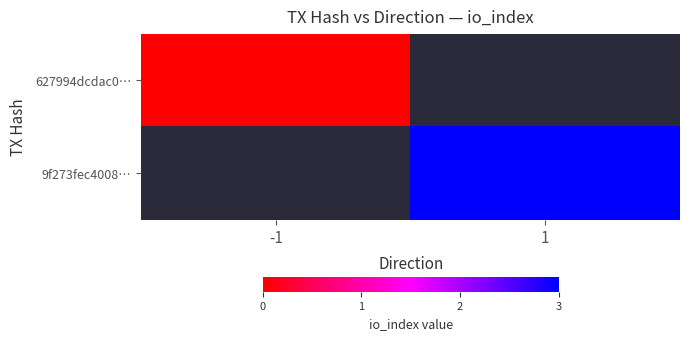

Rank the series by their average value, from lowest to highest.

627994dcdac0…, 9f273fec4008…